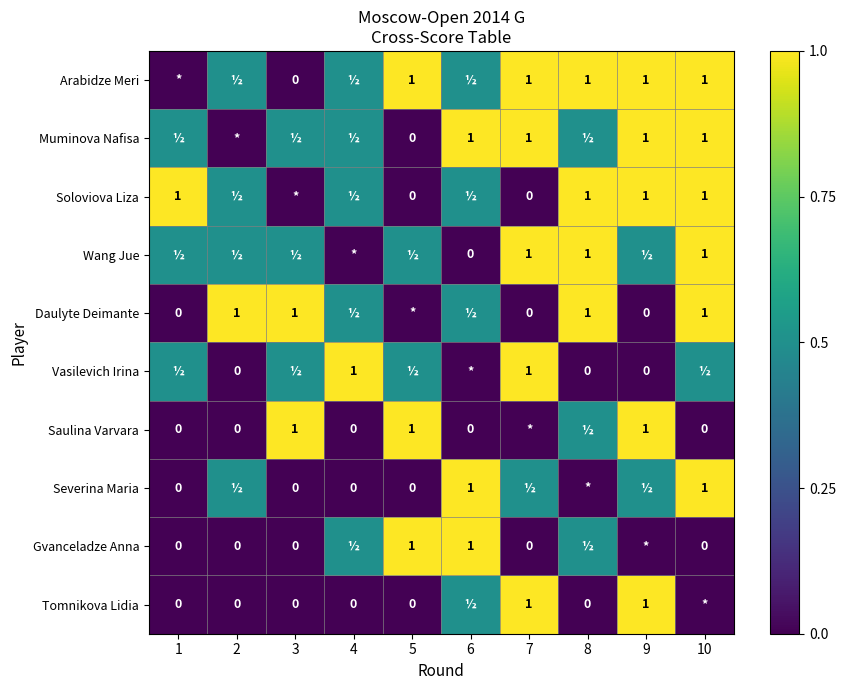

What is the sum of the Tomnikova Lidia values at 7 and 4?

1.0